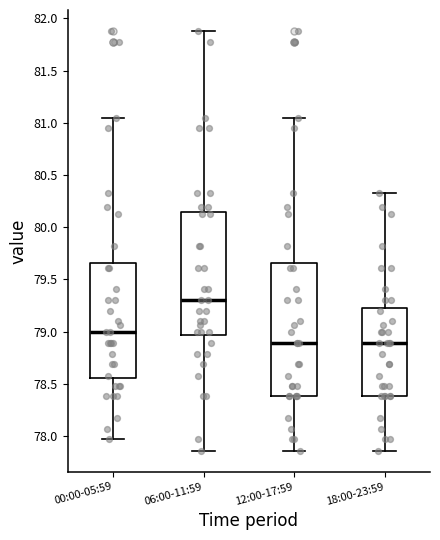

Reading left to right, transcribe this box plot: for each box, give where its median line is, the range the box spans, and where its two whiskers end, as read against the y-axis. The values are not printed on the chart, so give them approximately, as read against the axis.

00:00-05:59: median 79.00, box 78.55 to 79.65, whiskers 77.95 to 81.05
06:00-11:59: median 79.30, box 78.95 to 80.15, whiskers 77.85 to 81.90
12:00-17:59: median 78.90, box 78.40 to 79.65, whiskers 77.85 to 81.05
18:00-23:59: median 78.90, box 78.40 to 79.25, whiskers 77.85 to 80.35